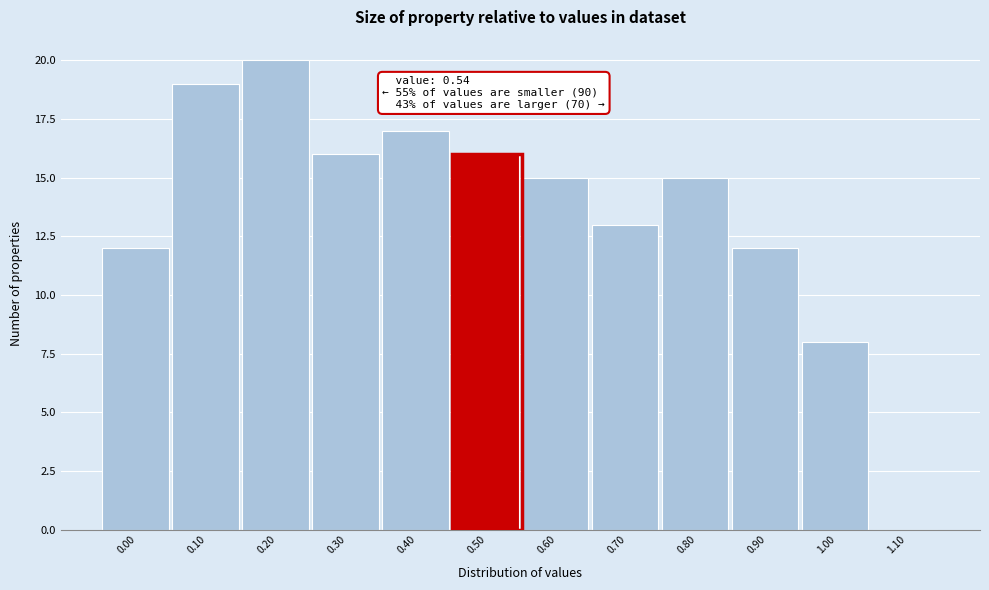

Reading right to left, transcribe all the data shown in this chart.

1.10=0	1.00=8	0.90=12	0.80=15	0.70=13	0.60=15	0.50=16	0.40=17	0.30=16	0.20=20	0.10=19	0.00=12